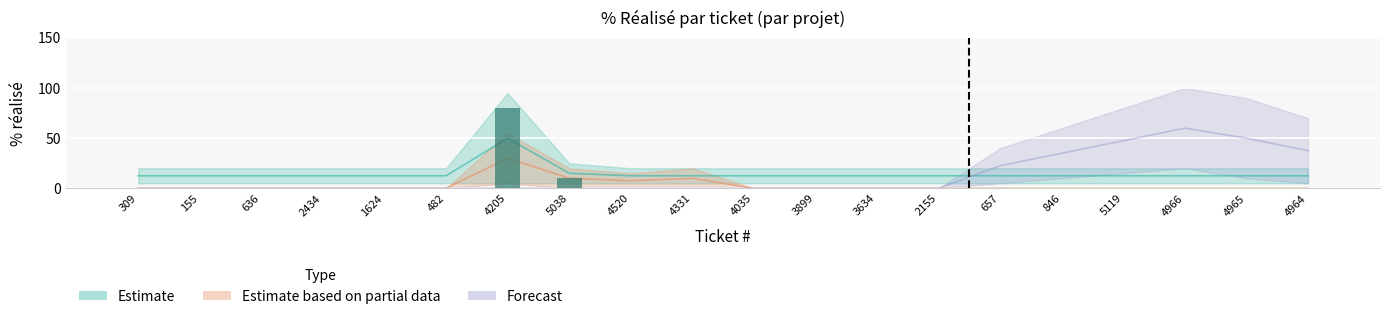

Rank the categories by value from highest to lowest.

4205, 5038, 309, 155, 636, 2434, 1624, 482, 4520, 4331, 4035, 3899, 3634, 2155, 657, 846, 5119, 4966, 4965, 4964